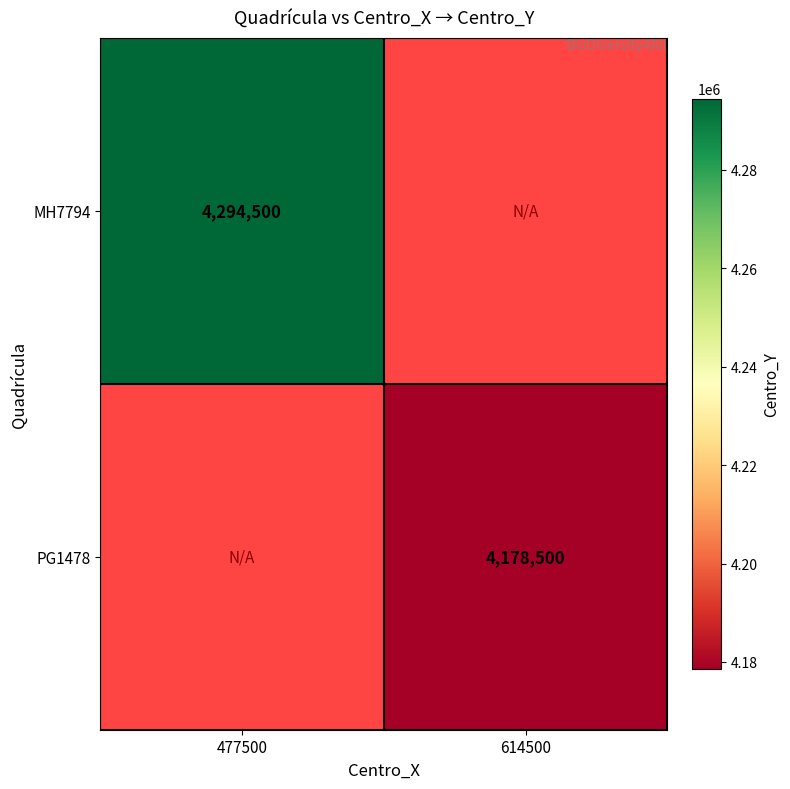

True or false: PG1478 has a value of 1992527 at 614500.

False